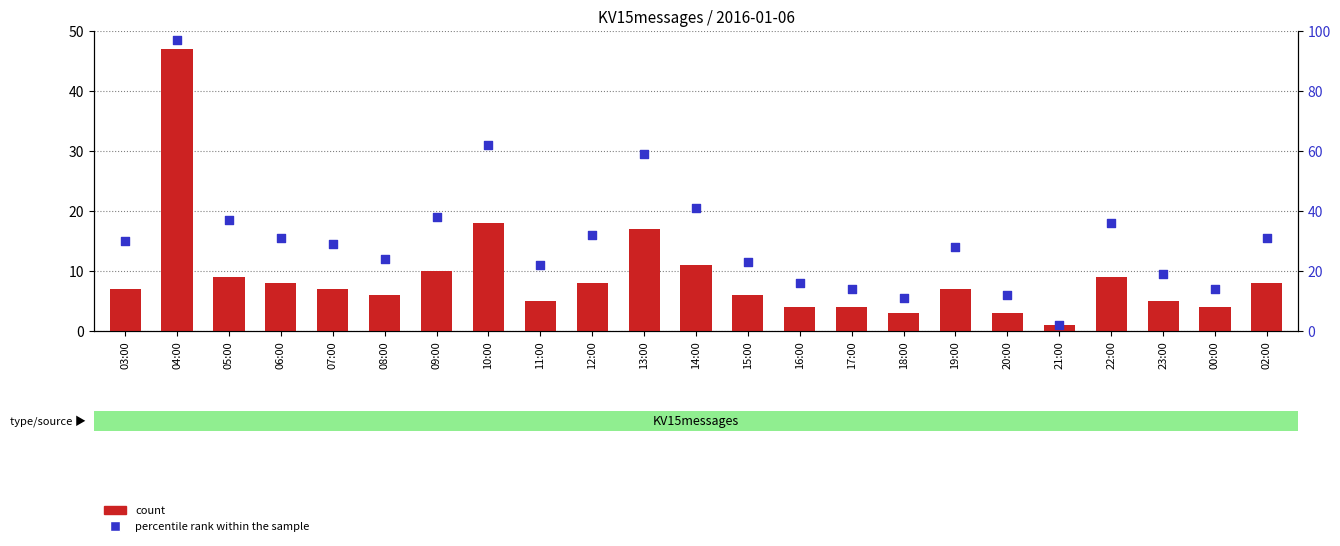

What is the total value across all series at 02:00?

39